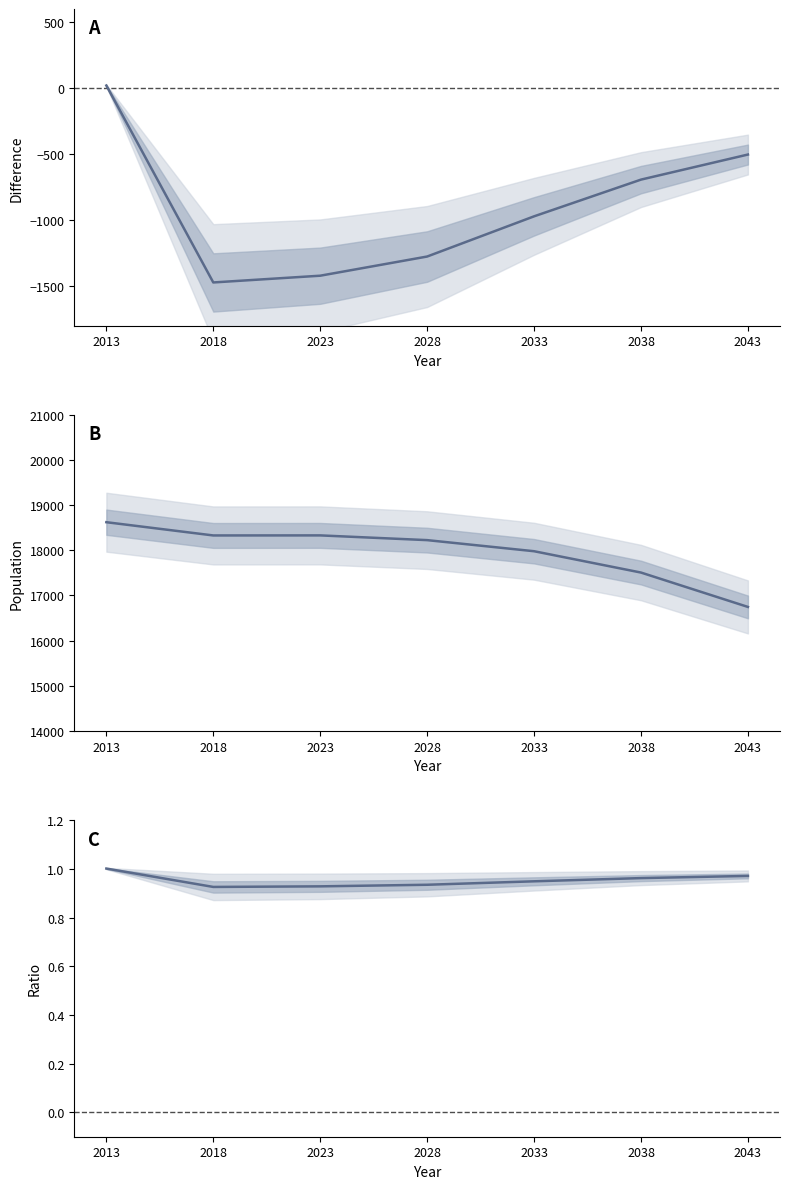

The Ratio (UoW / STATSNZ) series shows 0.9 at 2028. True or false?

True